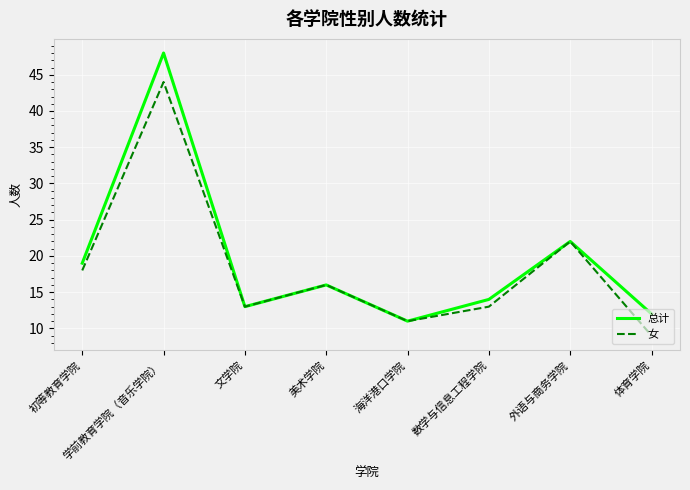

What position from the right is 学前教育学院（音乐学院）?

7